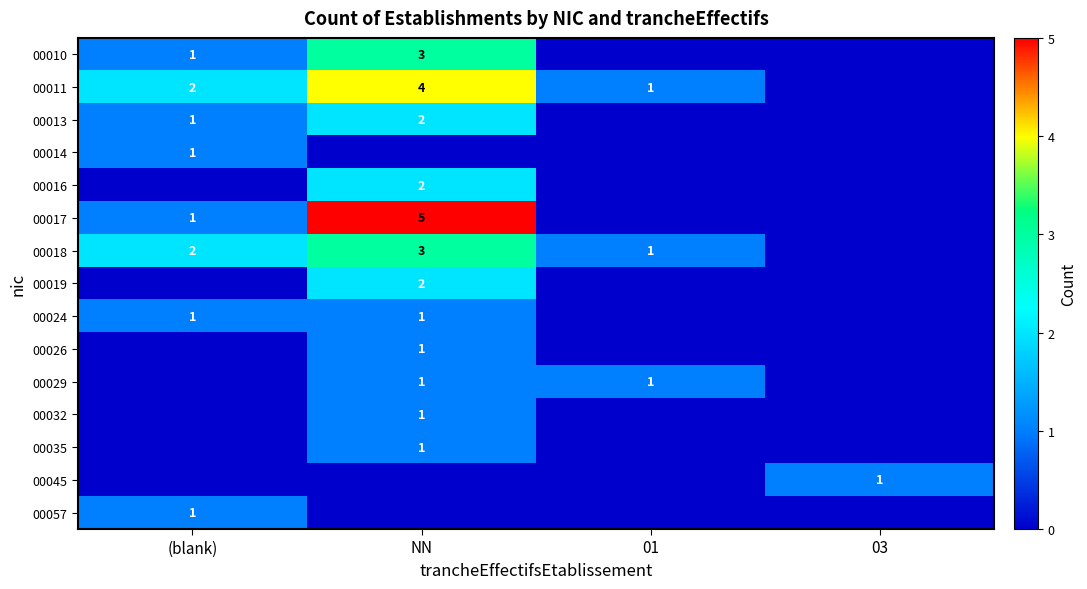

The value of 00024 at (blank) is 0. True or false?

False